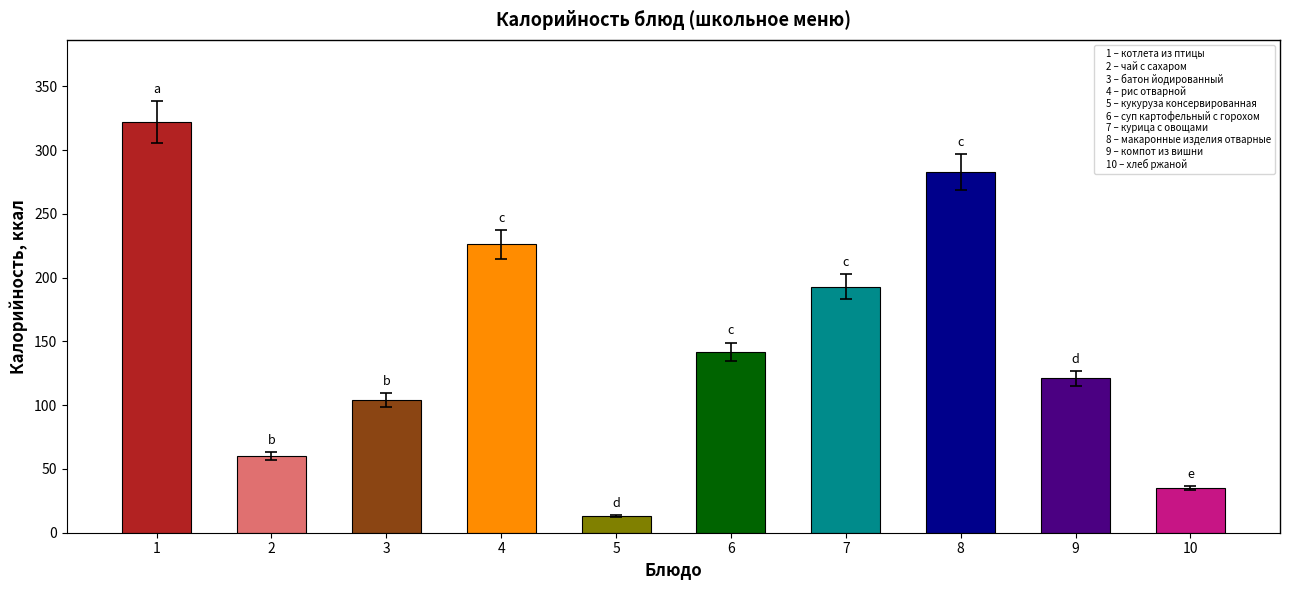

What is the smallest value displayed?

13